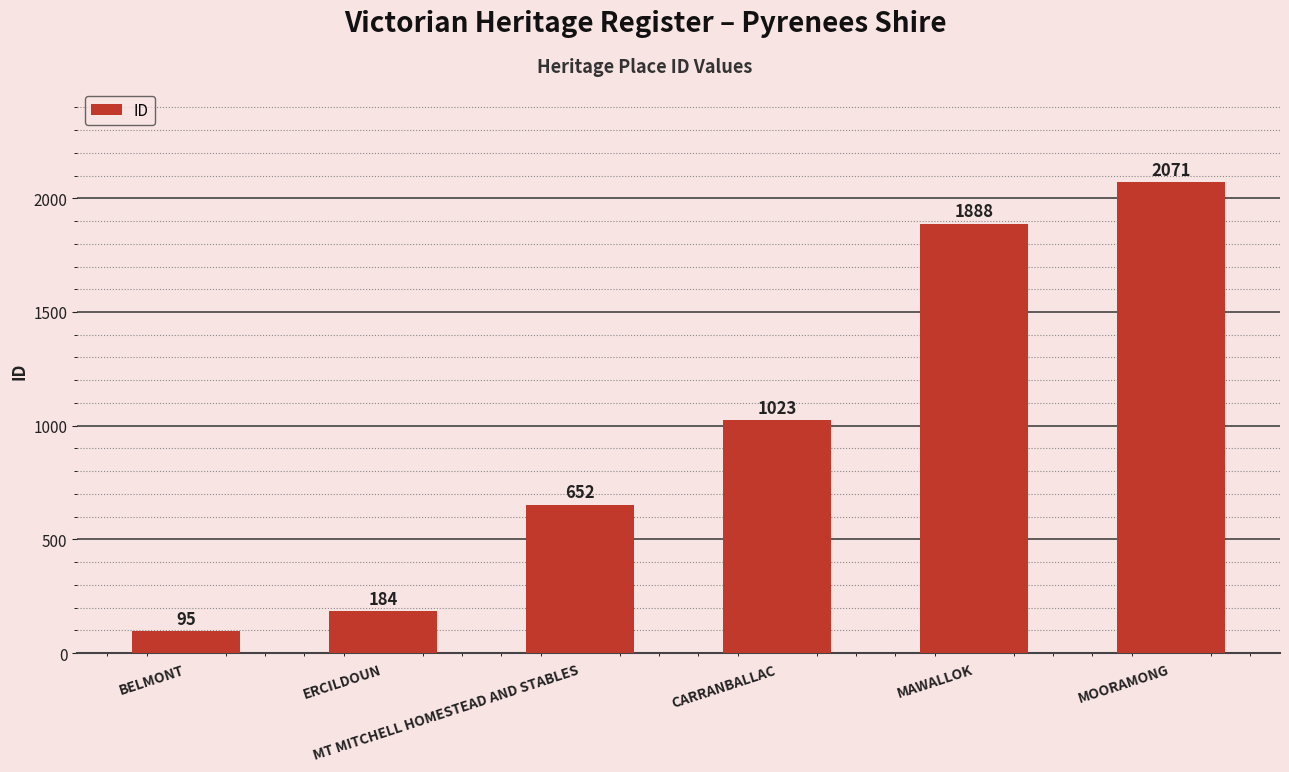

What is the ratio of the value at ERCILDOUN to the value at MT MITCHELL HOMESTEAD AND STABLES?

0.3